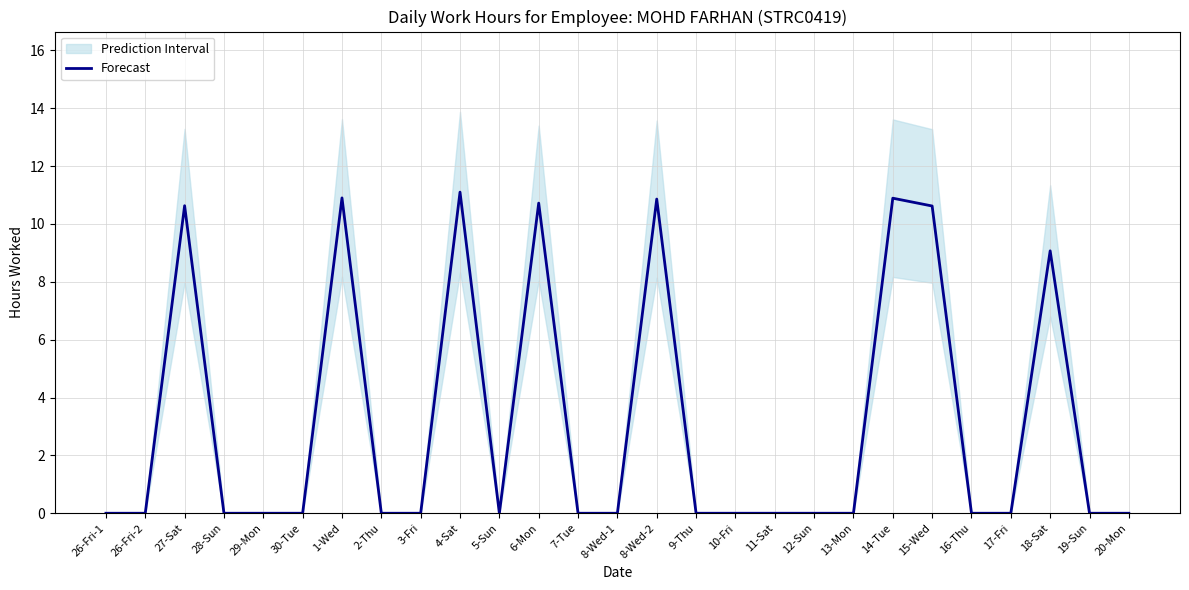

Reading left to right, extract all data points from this chart.

0.0	0.0	10.6	0.0	0.0	0.0	10.9	0.0	0.0	11.1	0.0	10.7	0.0	0.0	10.9	0.0	0.0	0.0	0.0	0.0	10.9	10.6	0.0	0.0	9.1	0.0	0.0